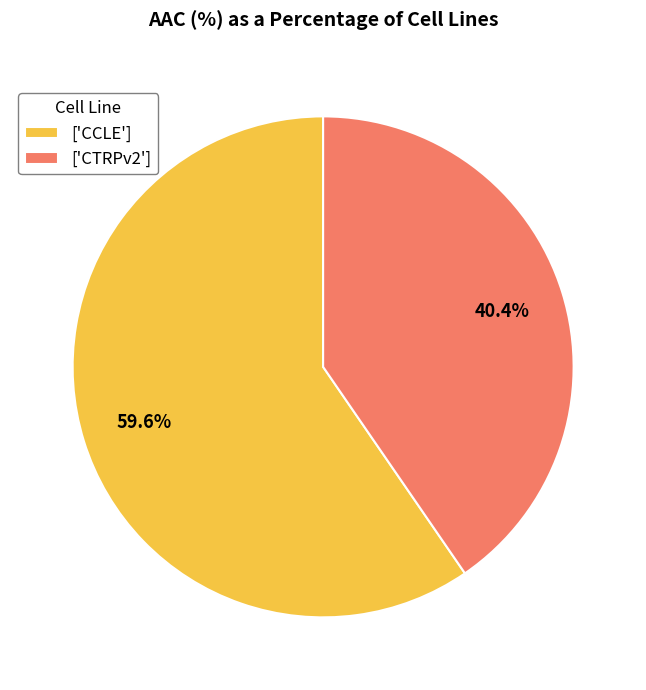

Count the number of slices in the pie.

2